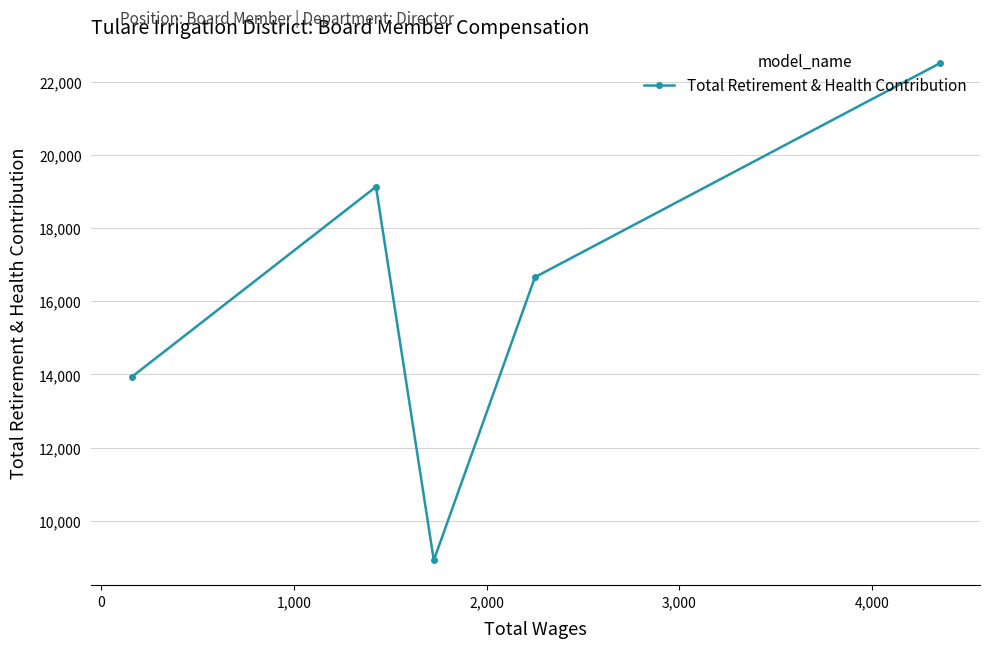

How many values are below 16656?

2